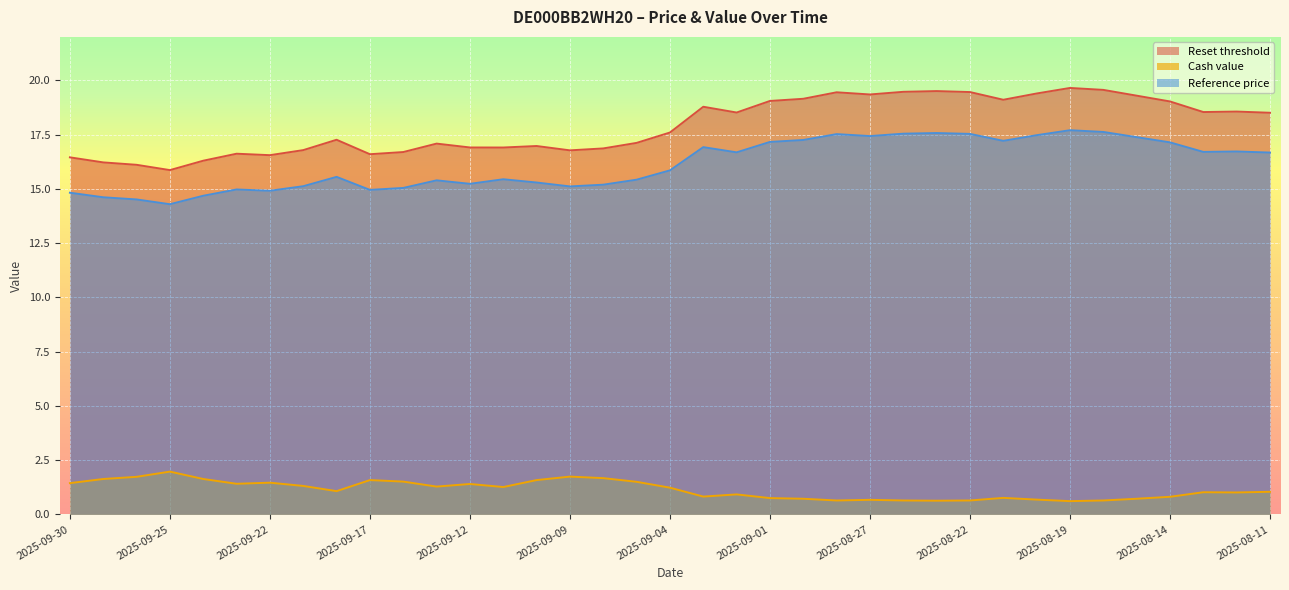

Which category has the lowest value across all series?

2025-08-19